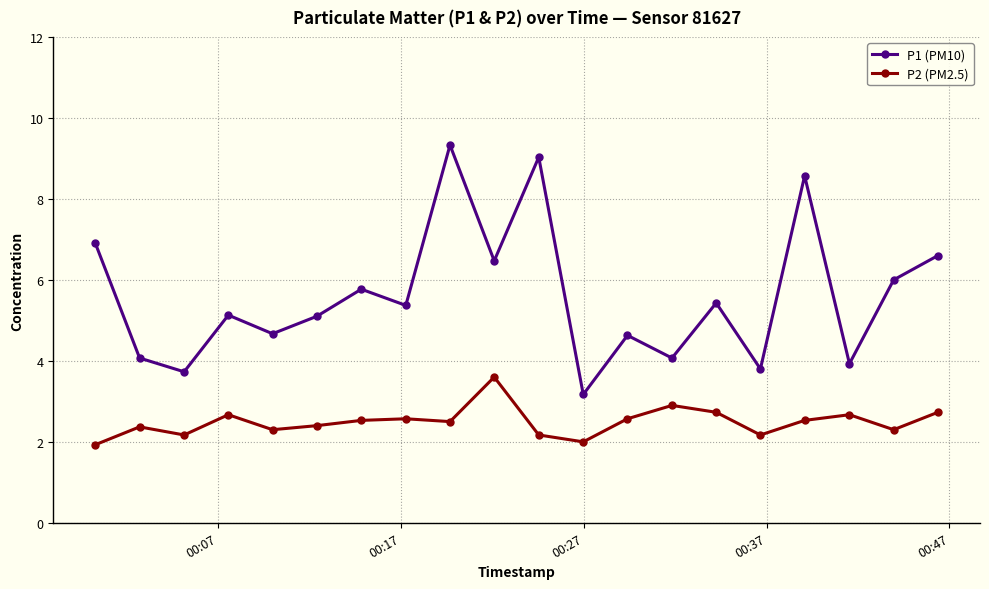

List the series in order of their overall mean, highest first.

P1 (PM10), P2 (PM2.5)